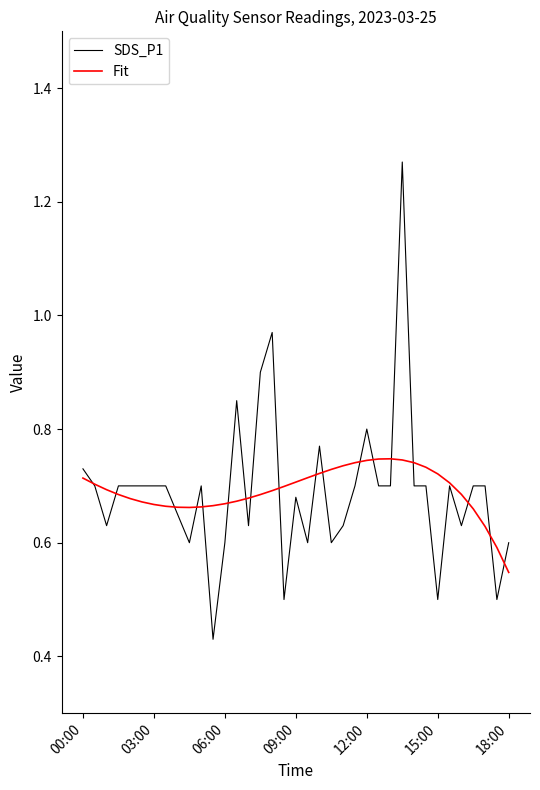

True or false: Fit and SDS_P1 intersect in this chart.

True